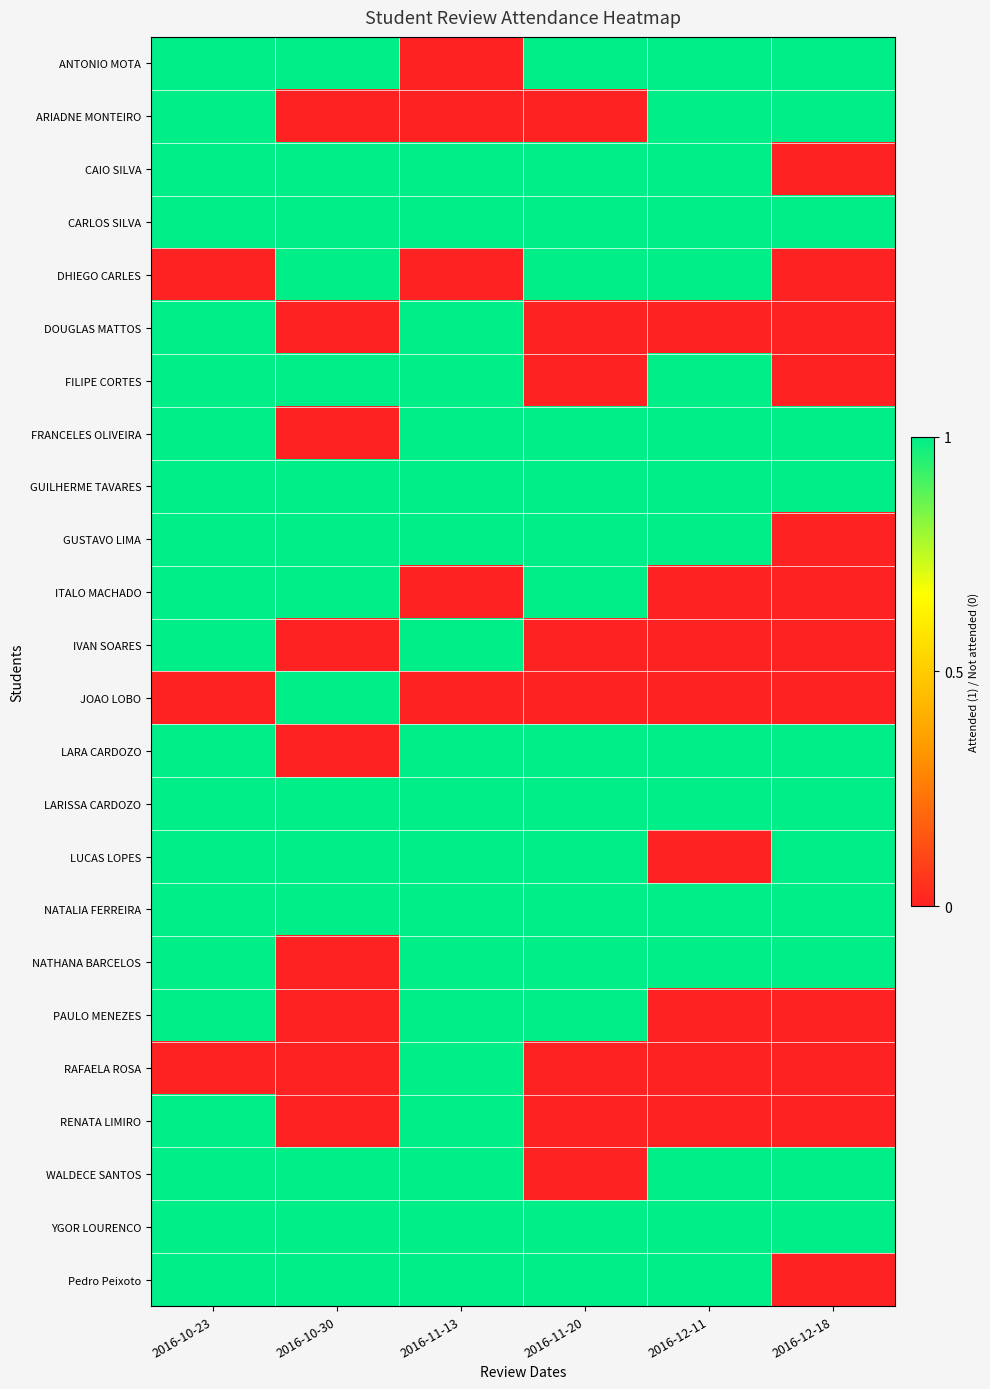

Reading left to right, list all the values displayed in this chart.

ANTONIO MOTA: 2016-10-23=1	2016-10-30=1	2016-11-13=0	2016-11-20=1	2016-12-11=1	2016-12-18=1
ARIADNE MONTEIRO: 2016-10-23=1	2016-10-30=0	2016-11-13=0	2016-11-20=0	2016-12-11=1	2016-12-18=1
CAIO SILVA: 2016-10-23=1	2016-10-30=1	2016-11-13=1	2016-11-20=1	2016-12-11=1	2016-12-18=0
CARLOS SILVA: 2016-10-23=1	2016-10-30=1	2016-11-13=1	2016-11-20=1	2016-12-11=1	2016-12-18=1
DHIEGO CARLES: 2016-10-23=0	2016-10-30=1	2016-11-13=0	2016-11-20=1	2016-12-11=1	2016-12-18=0
DOUGLAS MATTOS: 2016-10-23=1	2016-10-30=0	2016-11-13=1	2016-11-20=0	2016-12-11=0	2016-12-18=0
FILIPE CORTES: 2016-10-23=1	2016-10-30=1	2016-11-13=1	2016-11-20=0	2016-12-11=1	2016-12-18=0
FRANCELES OLIVEIRA: 2016-10-23=1	2016-10-30=0	2016-11-13=1	2016-11-20=1	2016-12-11=1	2016-12-18=1
GUILHERME TAVARES: 2016-10-23=1	2016-10-30=1	2016-11-13=1	2016-11-20=1	2016-12-11=1	2016-12-18=1
GUSTAVO LIMA: 2016-10-23=1	2016-10-30=1	2016-11-13=1	2016-11-20=1	2016-12-11=1	2016-12-18=0
ITALO MACHADO: 2016-10-23=1	2016-10-30=1	2016-11-13=0	2016-11-20=1	2016-12-11=0	2016-12-18=0
IVAN SOARES: 2016-10-23=1	2016-10-30=0	2016-11-13=1	2016-11-20=0	2016-12-11=0	2016-12-18=0
JOAO LOBO: 2016-10-23=0	2016-10-30=1	2016-11-13=0	2016-11-20=0	2016-12-11=0	2016-12-18=0
LARA CARDOZO: 2016-10-23=1	2016-10-30=0	2016-11-13=1	2016-11-20=1	2016-12-11=1	2016-12-18=1
LARISSA CARDOZO: 2016-10-23=1	2016-10-30=1	2016-11-13=1	2016-11-20=1	2016-12-11=1	2016-12-18=1
LUCAS LOPES: 2016-10-23=1	2016-10-30=1	2016-11-13=1	2016-11-20=1	2016-12-11=0	2016-12-18=1
NATALIA FERREIRA: 2016-10-23=1	2016-10-30=1	2016-11-13=1	2016-11-20=1	2016-12-11=1	2016-12-18=1
NATHANA BARCELOS: 2016-10-23=1	2016-10-30=0	2016-11-13=1	2016-11-20=1	2016-12-11=1	2016-12-18=1
PAULO MENEZES: 2016-10-23=1	2016-10-30=0	2016-11-13=1	2016-11-20=1	2016-12-11=0	2016-12-18=0
RAFAELA ROSA: 2016-10-23=0	2016-10-30=0	2016-11-13=1	2016-11-20=0	2016-12-11=0	2016-12-18=0
RENATA LIMIRO: 2016-10-23=1	2016-10-30=0	2016-11-13=1	2016-11-20=0	2016-12-11=0	2016-12-18=0
WALDECE SANTOS: 2016-10-23=1	2016-10-30=1	2016-11-13=1	2016-11-20=0	2016-12-11=1	2016-12-18=1
YGOR LOURENCO: 2016-10-23=1	2016-10-30=1	2016-11-13=1	2016-11-20=1	2016-12-11=1	2016-12-18=1
Pedro Peixoto: 2016-10-23=1	2016-10-30=1	2016-11-13=1	2016-11-20=1	2016-12-11=1	2016-12-18=0